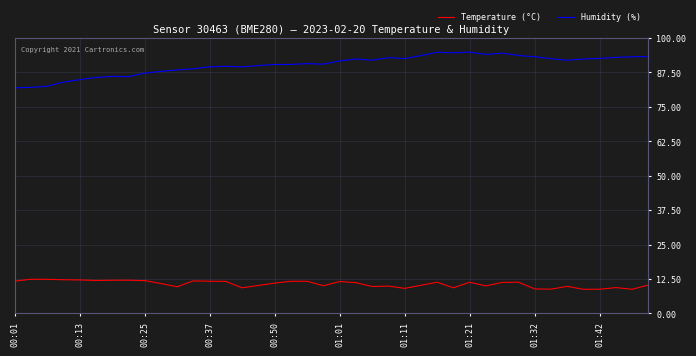

True or false: Humidity (%) and Temperature (°C) intersect in this chart.

False